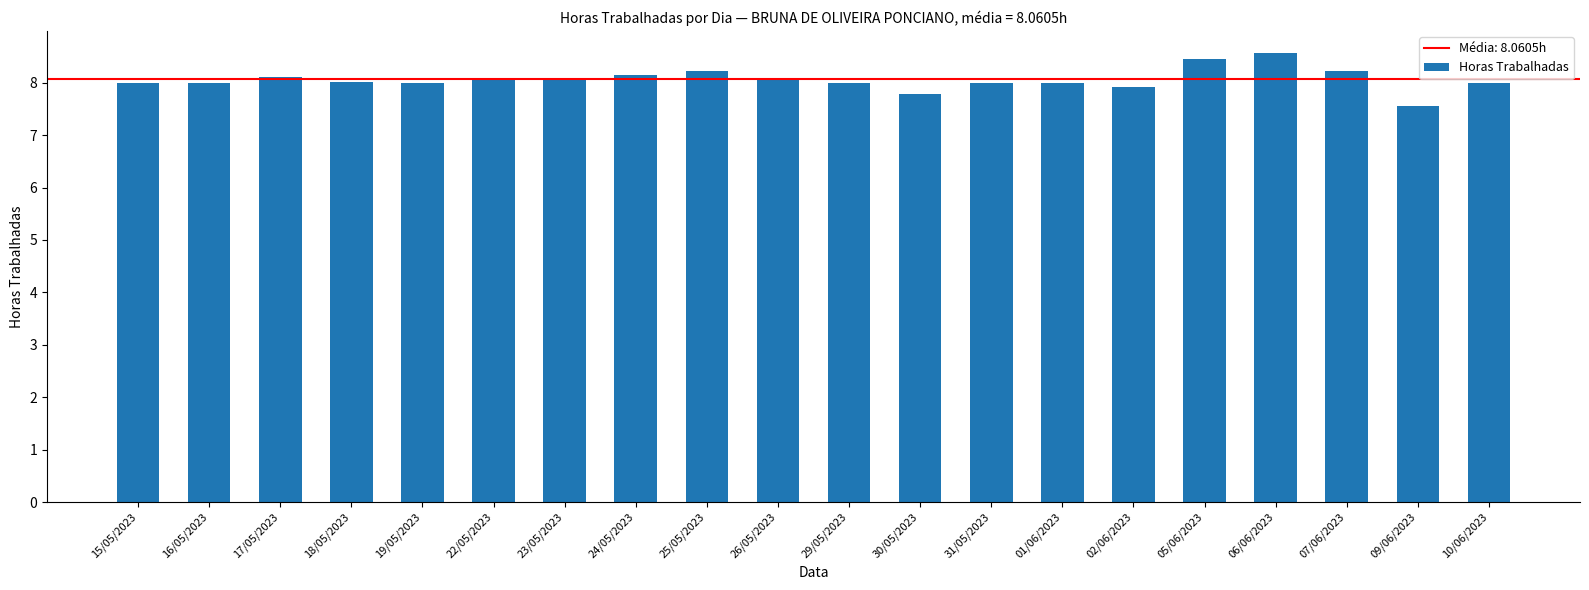

What is the greatest value displayed?

8.6